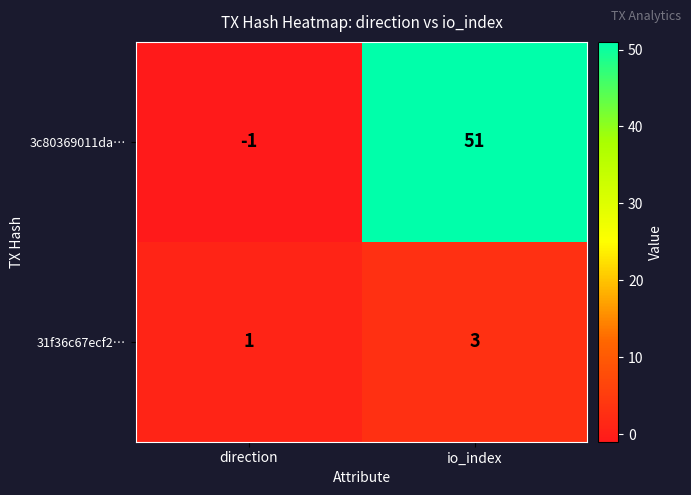

How many categories are shown in the chart?

2